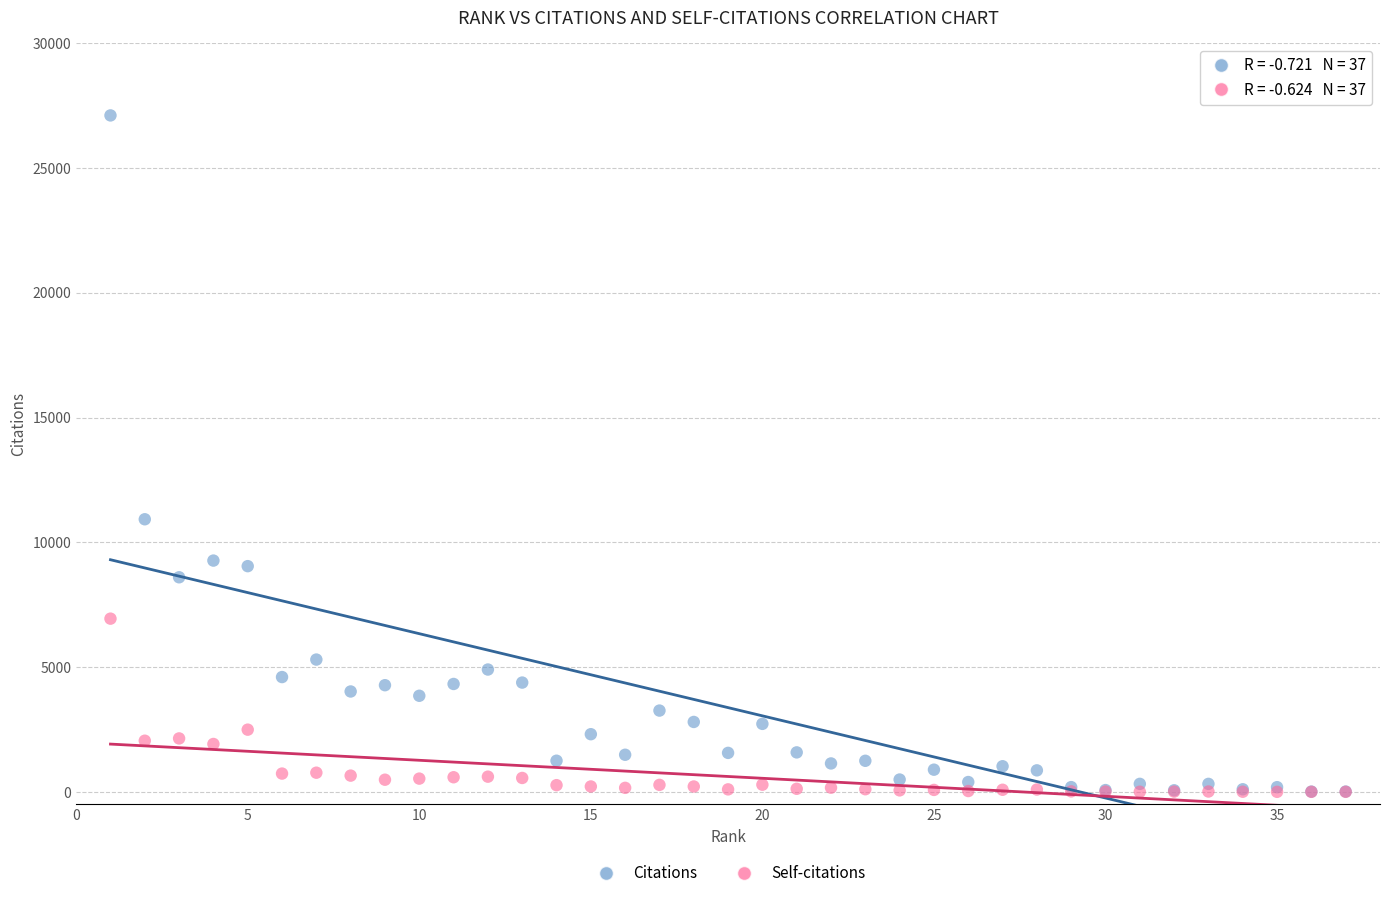

Which series contains the highest Y value?

Citations